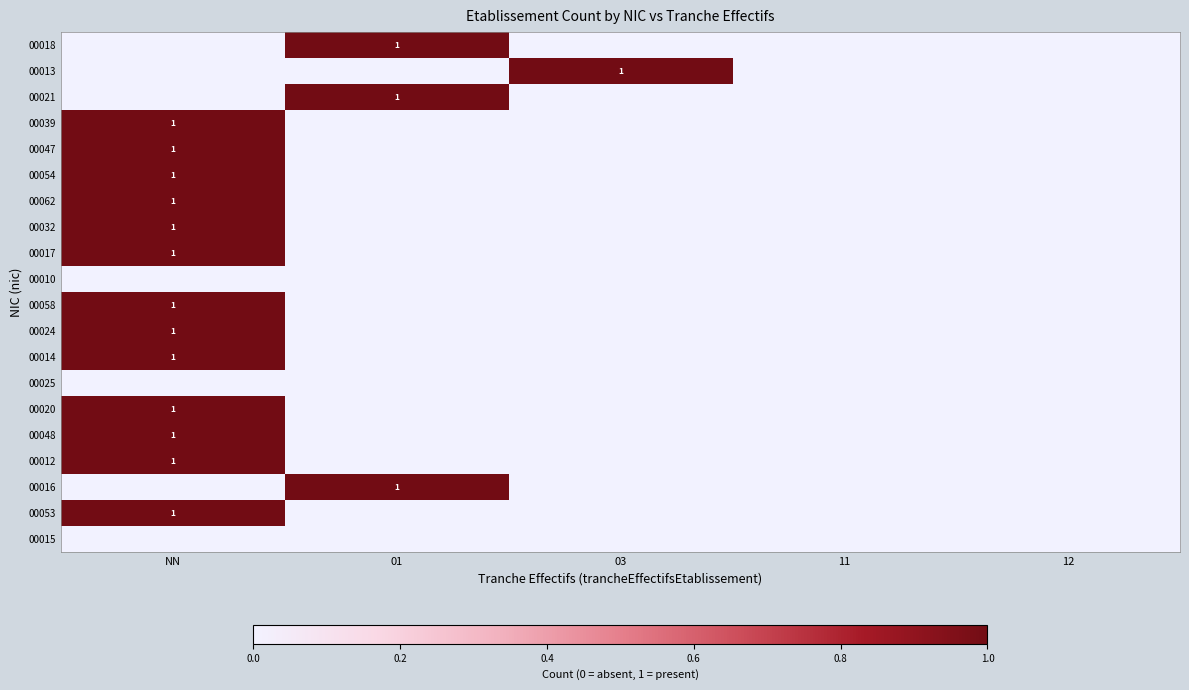

Count the number of categories in the chart.

5